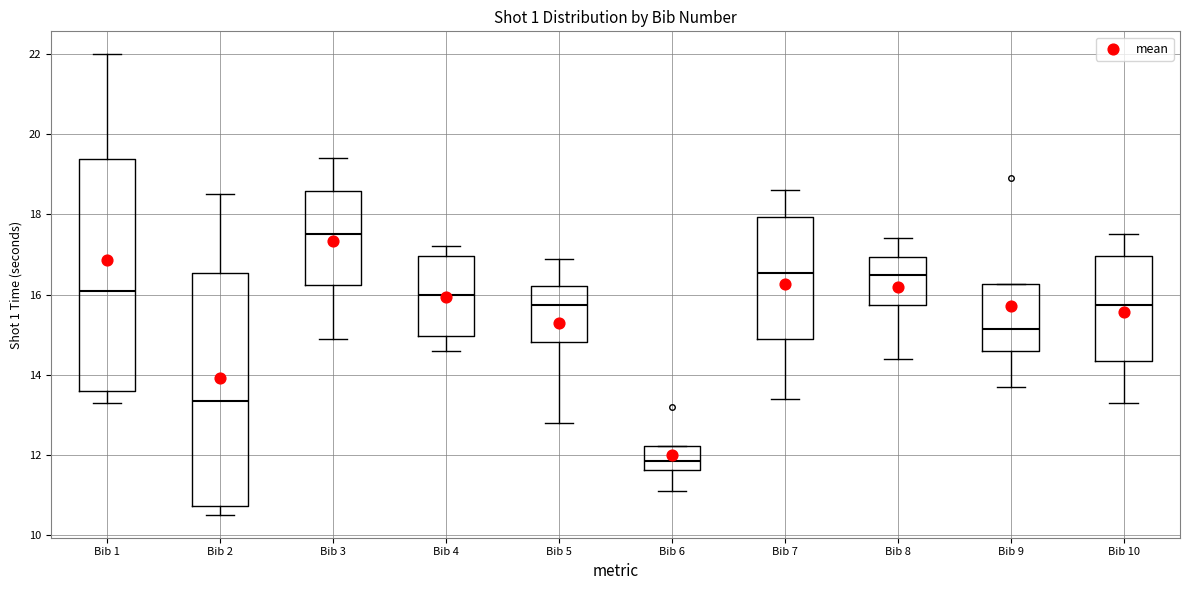

Reading left to right, read every box against the y-axis: the position of its median line, the range the box covers, and the ends of its whiskers. The values are not printed on the chart, so give them approximately, as read against the axis.

Bib 1: median 16.2, box 13.6 to 19.4, whiskers 13.4 to 22.0
Bib 2: median 13.4, box 10.8 to 16.6, whiskers 10.6 to 18.6
Bib 3: median 17.6, box 16.2 to 18.6, whiskers 15.0 to 19.4
Bib 4: median 16.0, box 15.0 to 17.0, whiskers 14.6 to 17.2
Bib 5: median 15.8, box 14.8 to 16.2, whiskers 12.8 to 17.0
Bib 6: median 11.8, box 11.6 to 12.2, whiskers 11.2 to 12.2
Bib 7: median 16.6, box 15.0 to 18.0, whiskers 13.4 to 18.6
Bib 8: median 16.6, box 15.8 to 17.0, whiskers 14.4 to 17.4
Bib 9: median 15.2, box 14.6 to 16.2, whiskers 13.8 to 16.2
Bib 10: median 15.8, box 14.4 to 17.0, whiskers 13.4 to 17.6